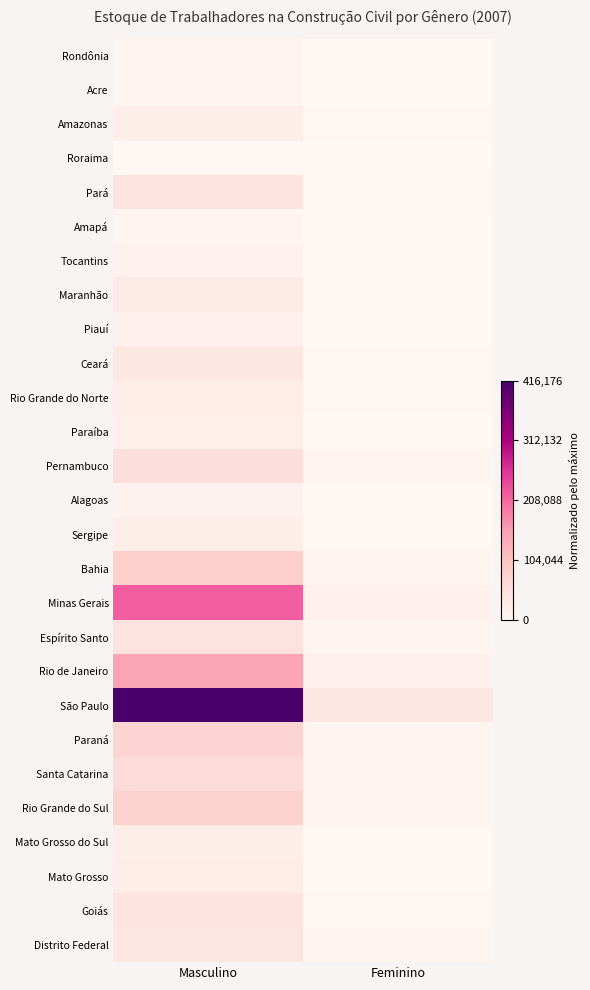

At how many categories does at least one series exceed 0?

2